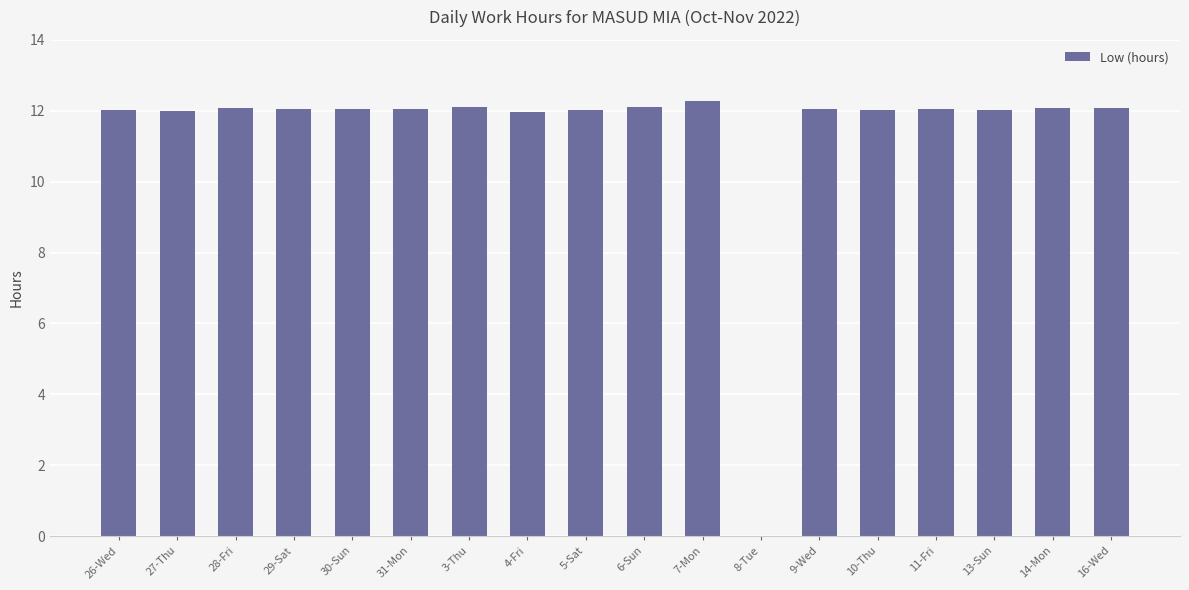

What is the maximum value shown in the chart?

12.3